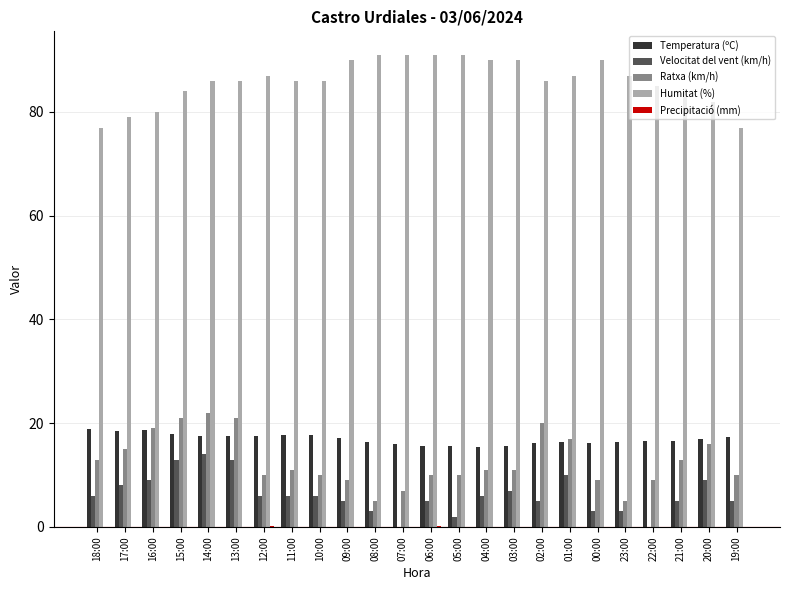

How many categories are shown in the chart?

24